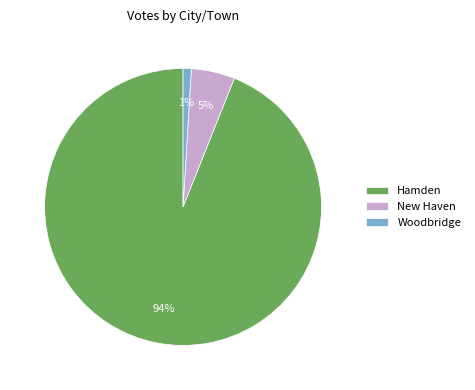

True or false: Hamden accounts for 99% of the total.

False